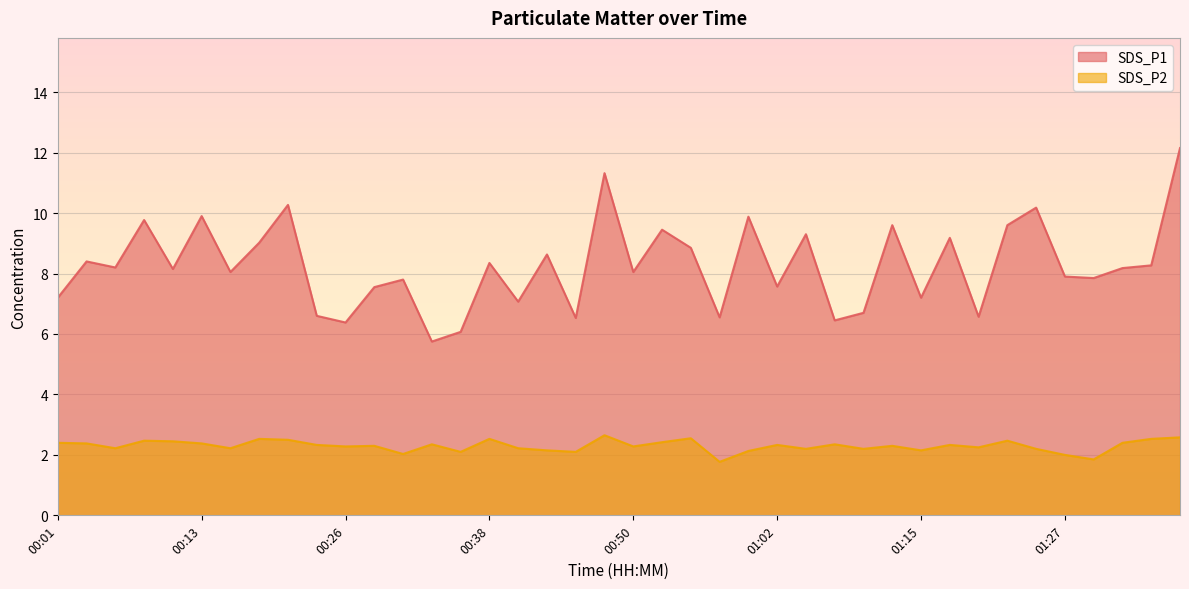

At which category is the sum across all series the highest?

01:37